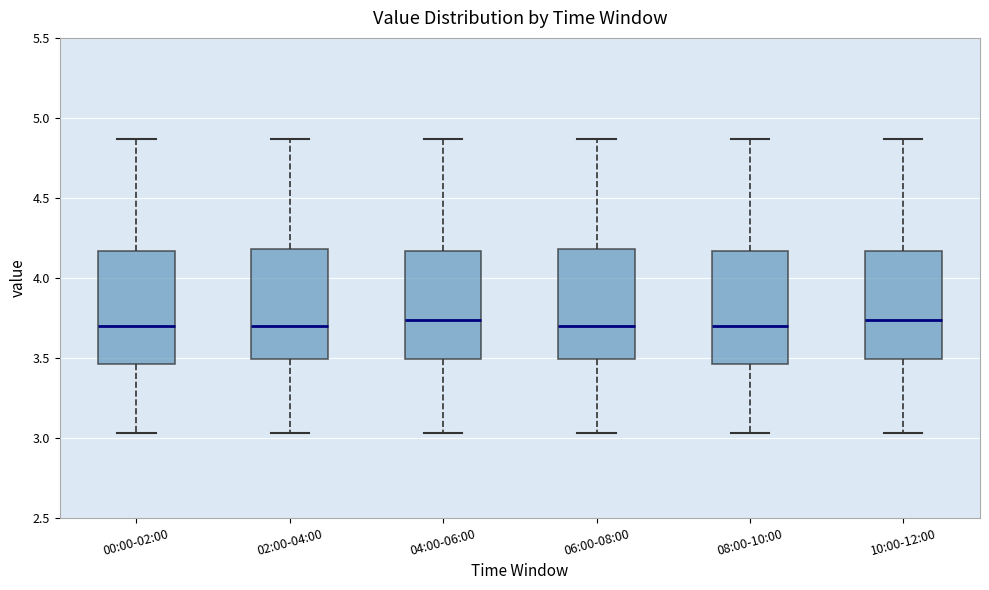

Where does the lower whisker of the box for 06:00-08:00 end on the y-axis? The values are not printed on the chart, so give them approximately, as read against the axis.

3.05